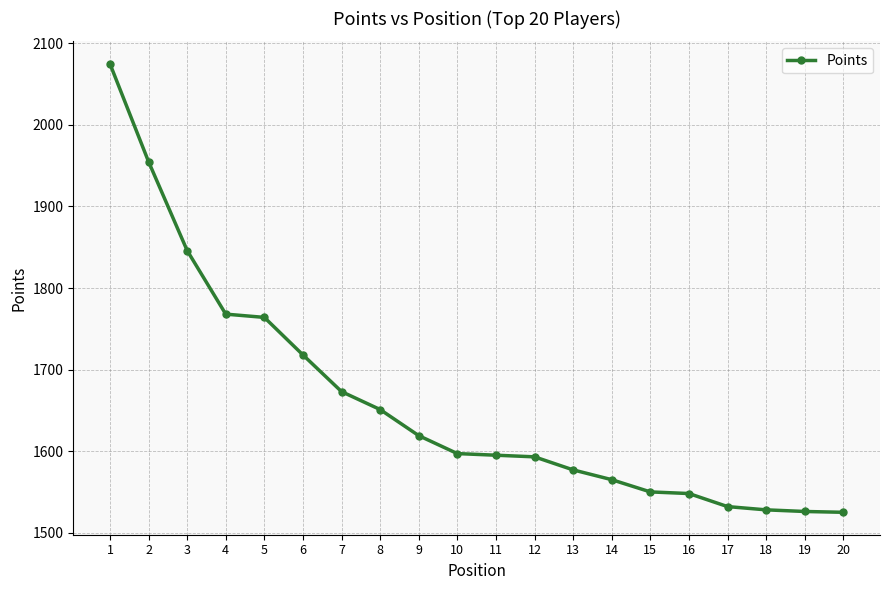

The chart shows a value of 1577 at 13. True or false?

True